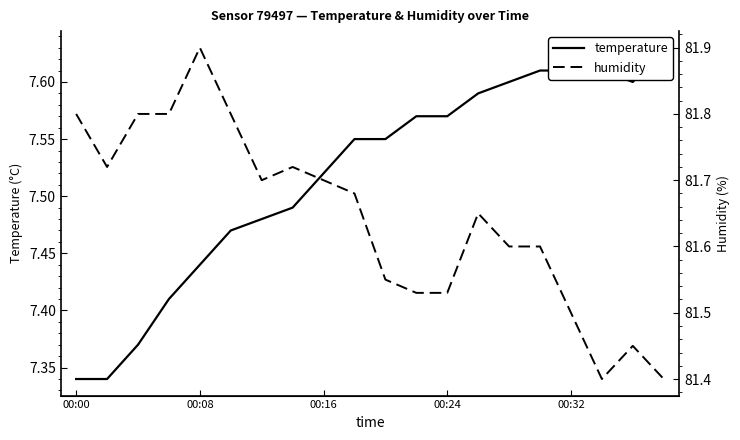

Count the number of data series in this chart.

2